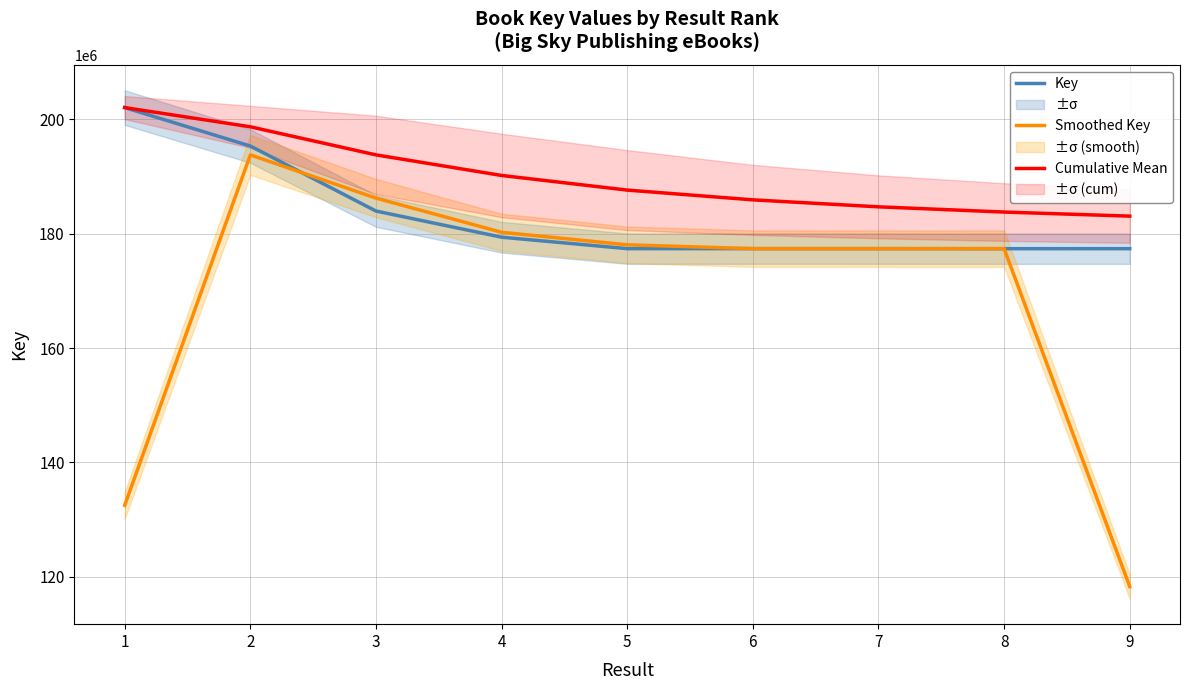

What is the smallest value displayed?

118255783.7